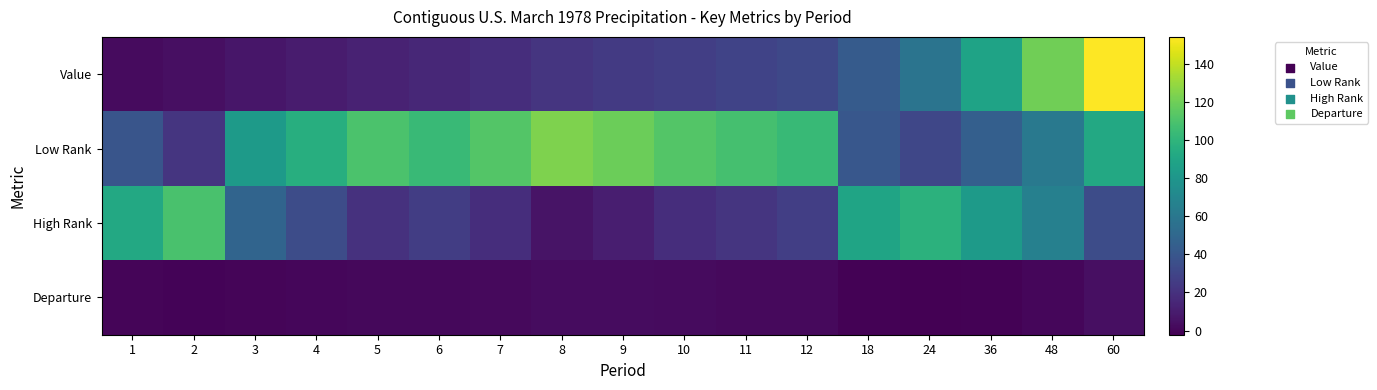

Reading left to right, extract all data points from this chart.

Value: 1=2.3	2=4.0	3=7.2	4=9.9	5=12.8	6=15.0	7=18.2	8=21.8	9=24.3	10=26.8	11=29.5	12=31.7	18=42.6	24=57.7	36=88.4	48=120.2	60=154.1
Low Rank: 1=39.0	2=22.0	3=83.0	4=96.0	5=110.0	6=104.0	7=112.0	8=124.0	9=119.0	10=112.0	11=108.0	12=103.0	18=40.0	24=31.0	36=45.0	48=61.0	60=92.0
High Rank: 1=92.0	2=109.0	3=48.0	4=34.0	5=20.0	6=26.0	7=18.0	8=6.0	9=11.0	10=18.0	11=22.0	12=27.0	18=89.0	24=98.0	36=83.0	48=66.0	60=34.0
Departure: 1=-0.2	2=-0.6	3=0.2	4=0.6	5=1.3	6=1.3	7=2.0	8=2.9	9=2.7	10=2.3	11=2.0	12=1.8	18=-1.1	24=-2.2	36=-1.5	48=0.4	60=4.5